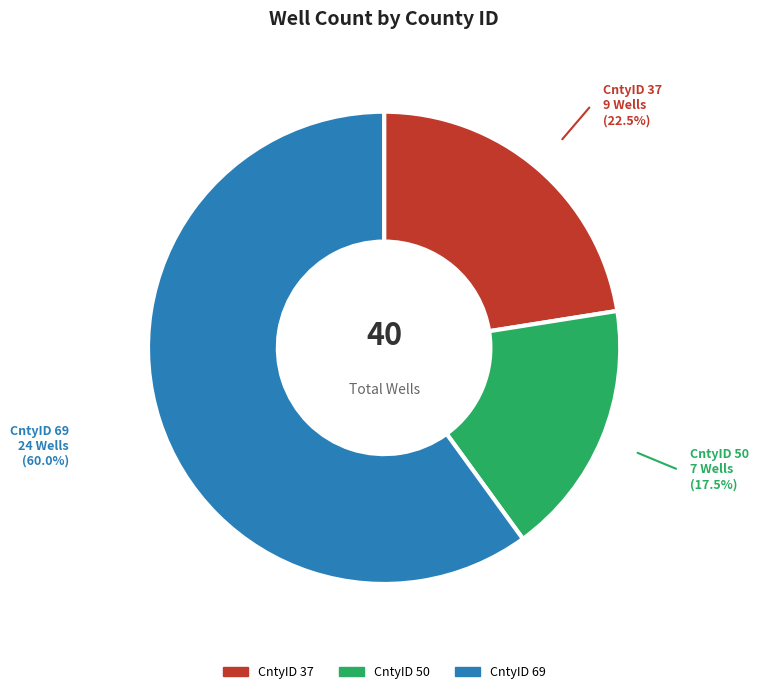

Is there any slice that represents more than half of the pie?

Yes